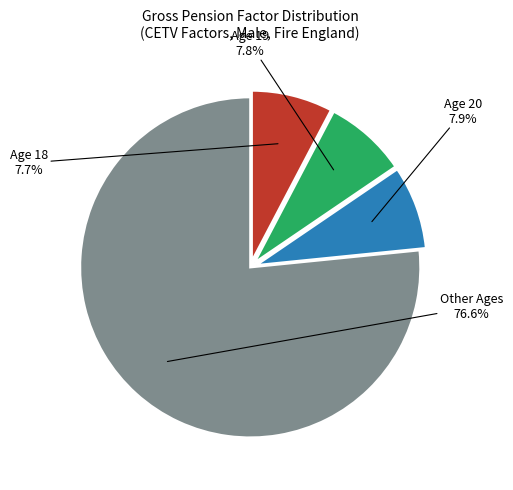

Between Other Ages and Age 19, which is larger?

Other Ages